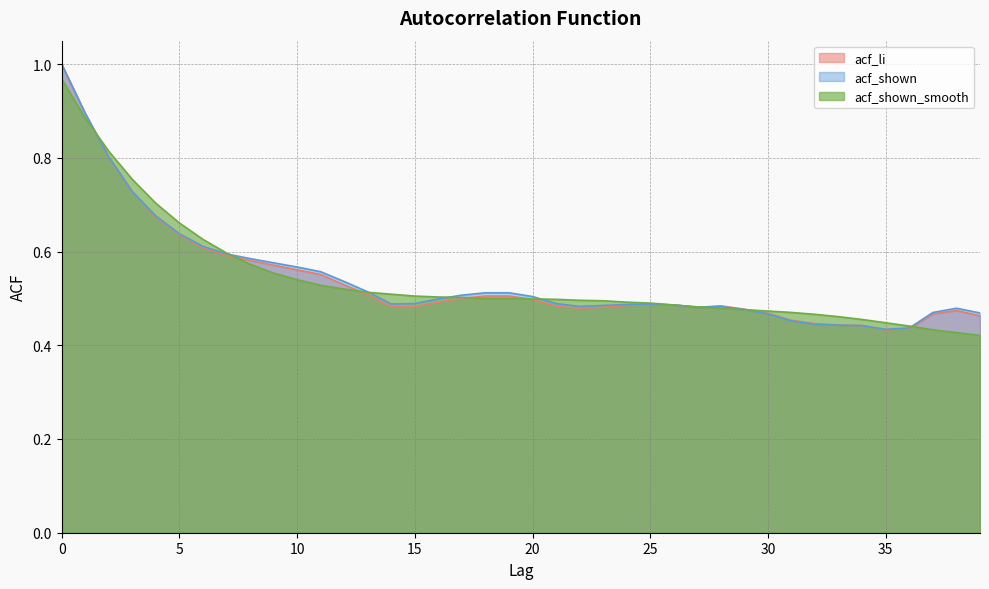

What is the sum of the acf_shown values at 22 and 6?

1.1